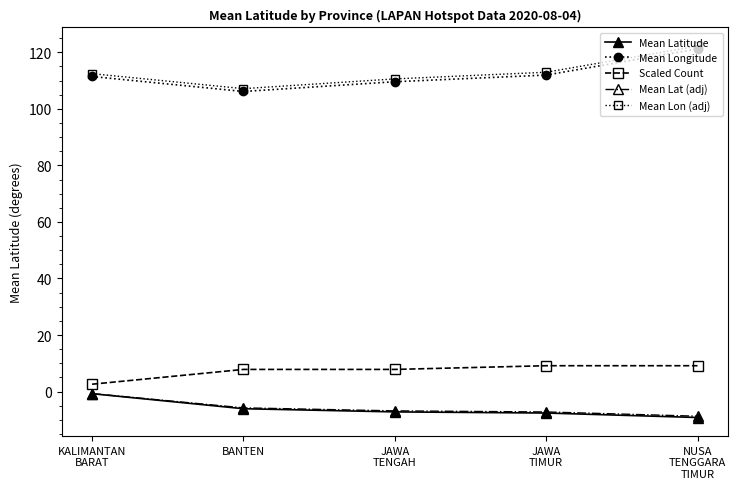

What is the spread (max minus min) of values at NUSA
TENGGARA
TIMUR?

131.3